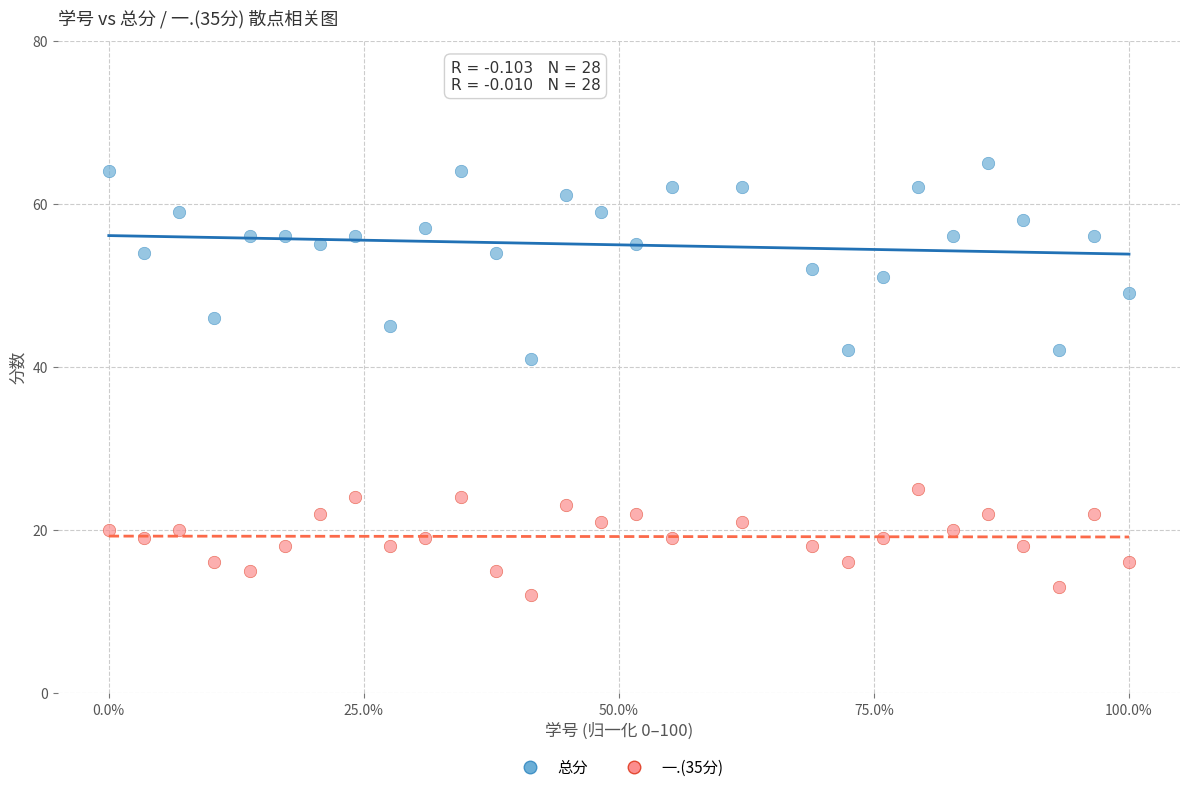

Across all data points, what is the range of Y values (max minus min)?

53